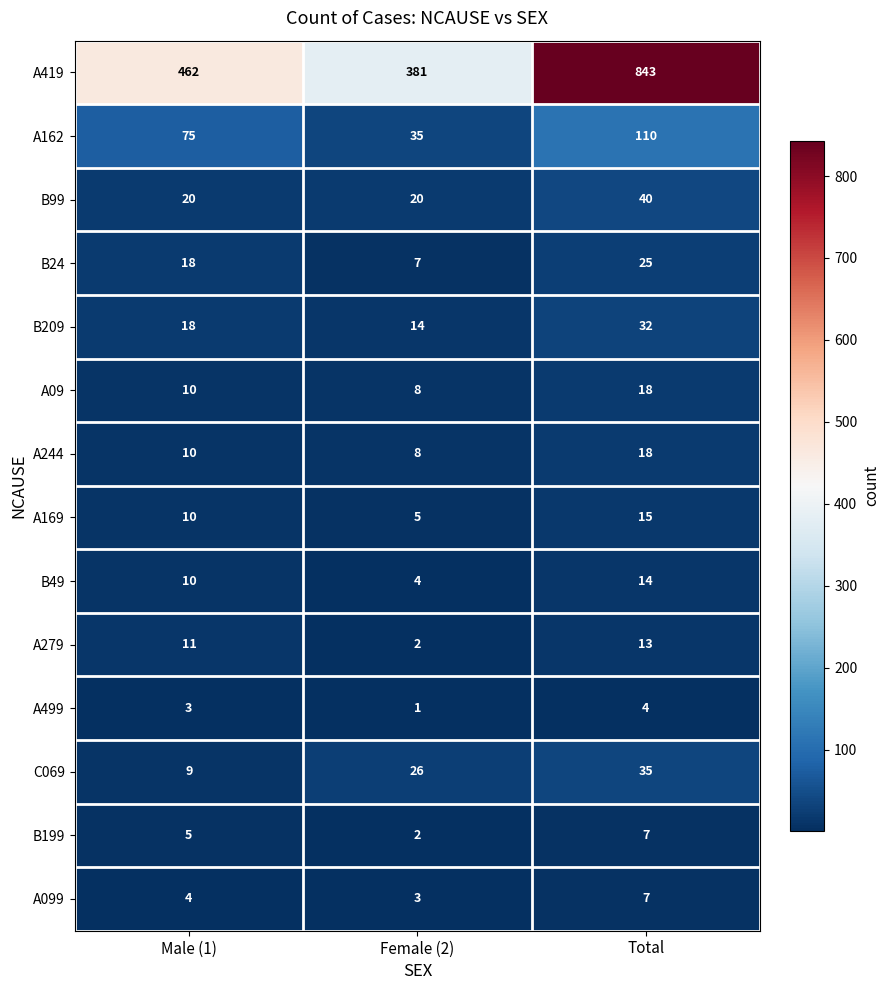

List the labels in order of A419 value, largest first.

Total, Male (1), Female (2)